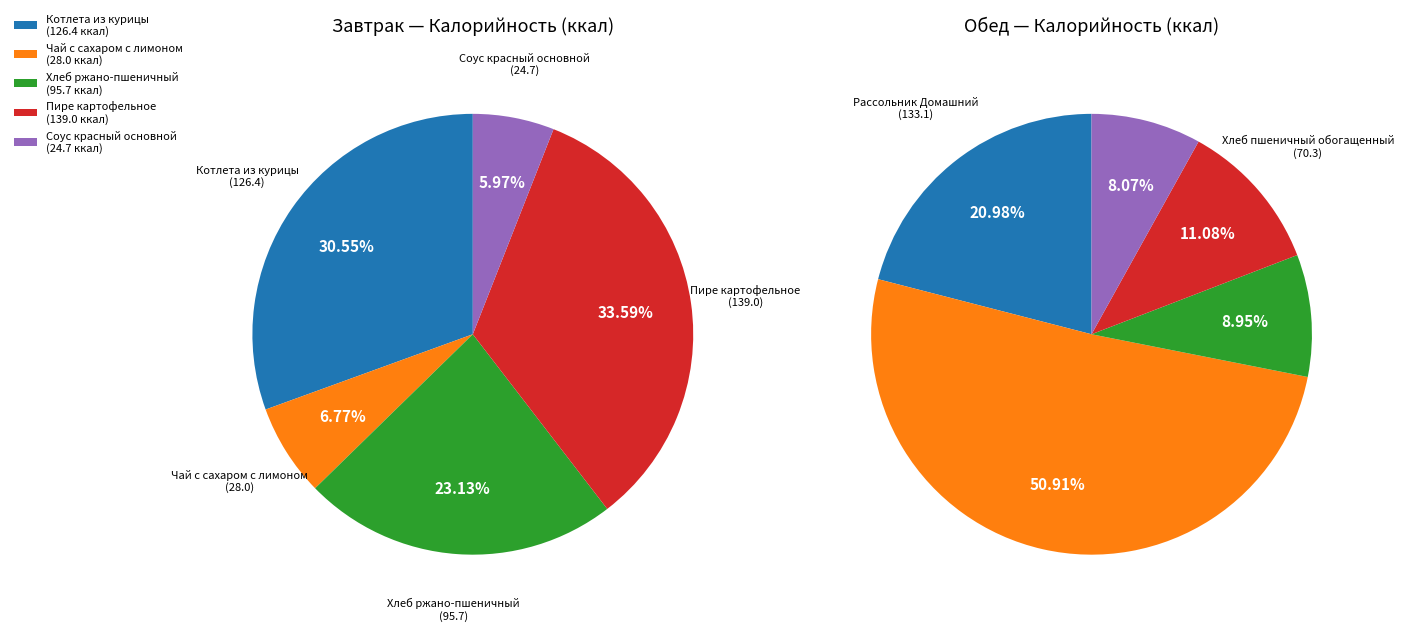

Rank the categories by Завтрак value from highest to lowest.

3, 0, 2, 1, 4